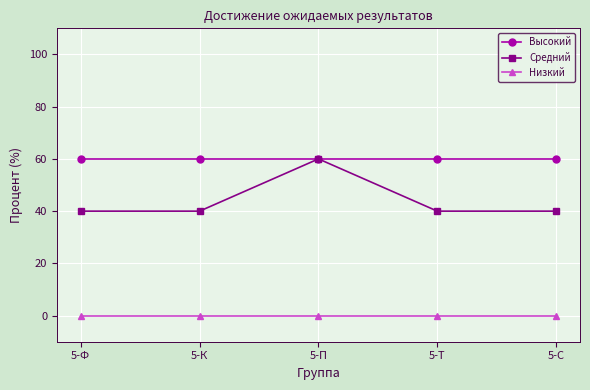

Which series has the largest total across all categories?

Высокий